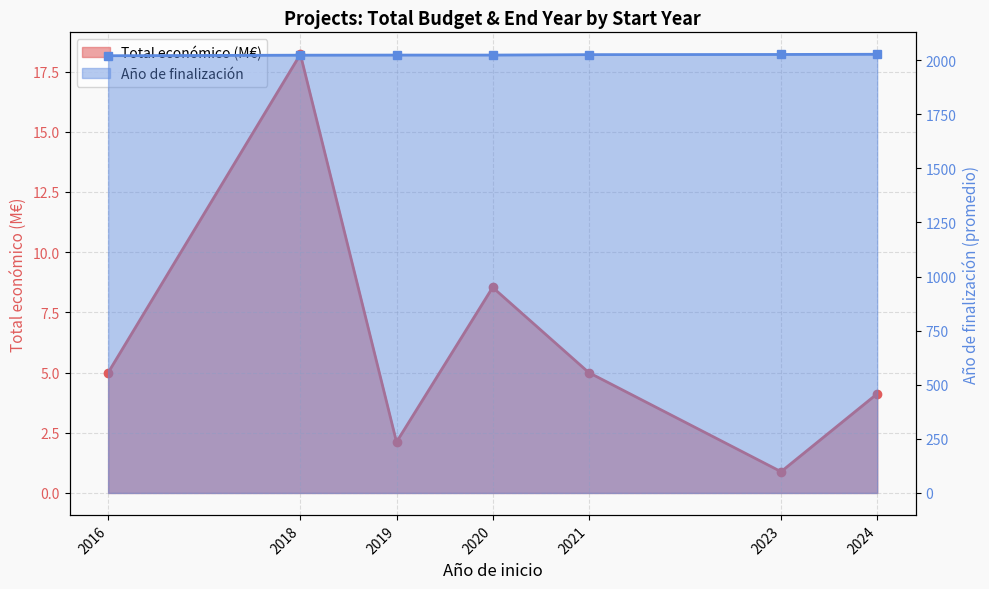

True or false: Año de finalización and Total económico (M€) cross at least once.

False